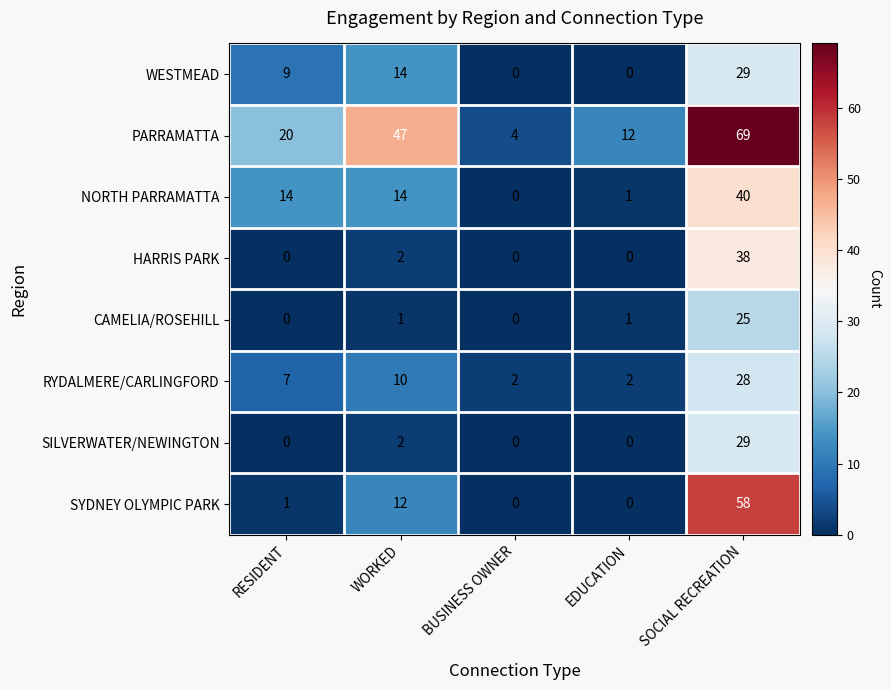

What is the maximum value for PARRAMATTA?

69